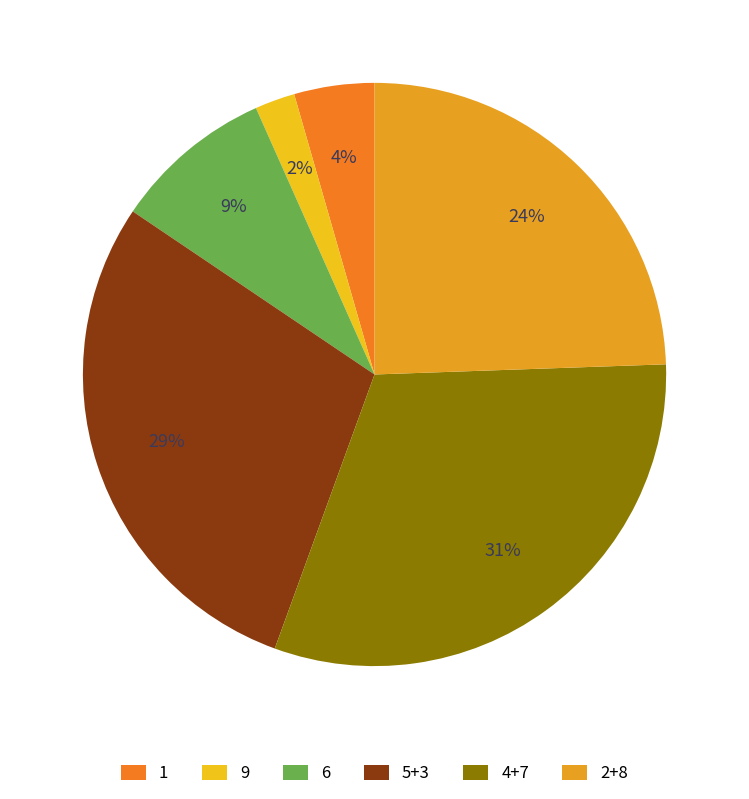

Which category has the biggest portion of the pie?

4+7